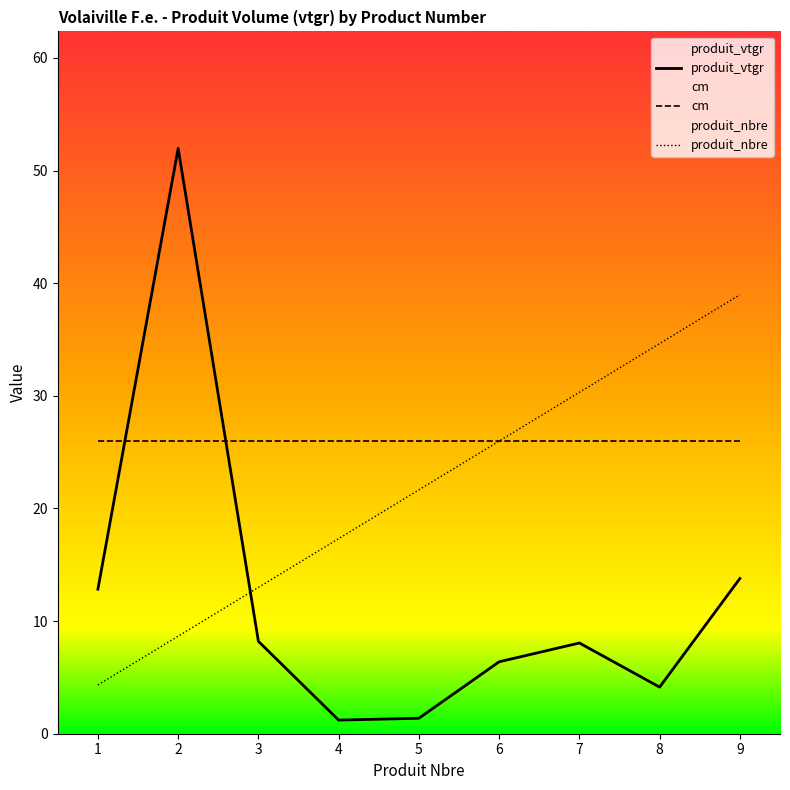

What is the minimum value for produit_vtgr?

1.2